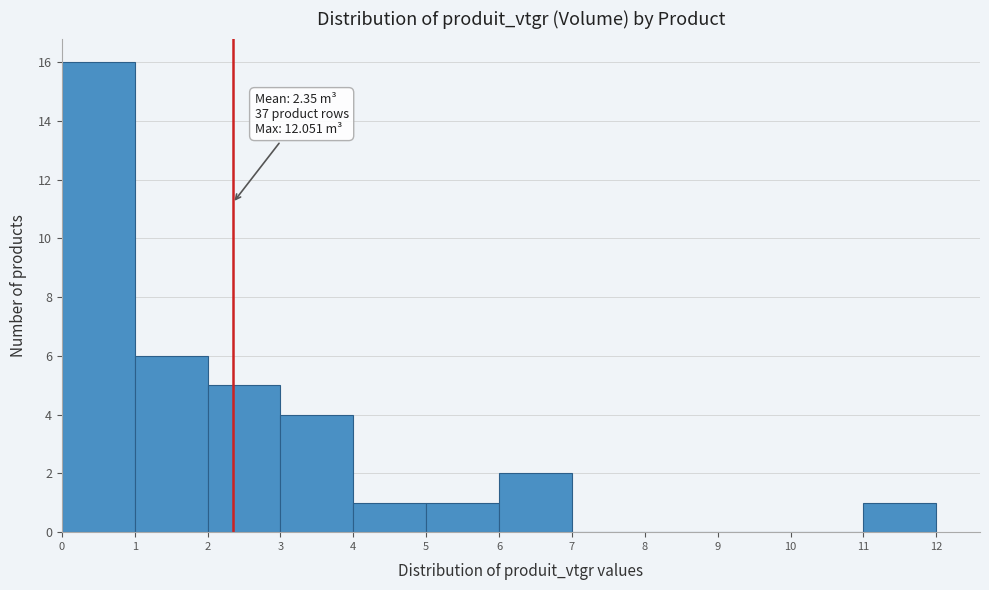

Over which range of the x-axis is the bar tallest?

0 to 1